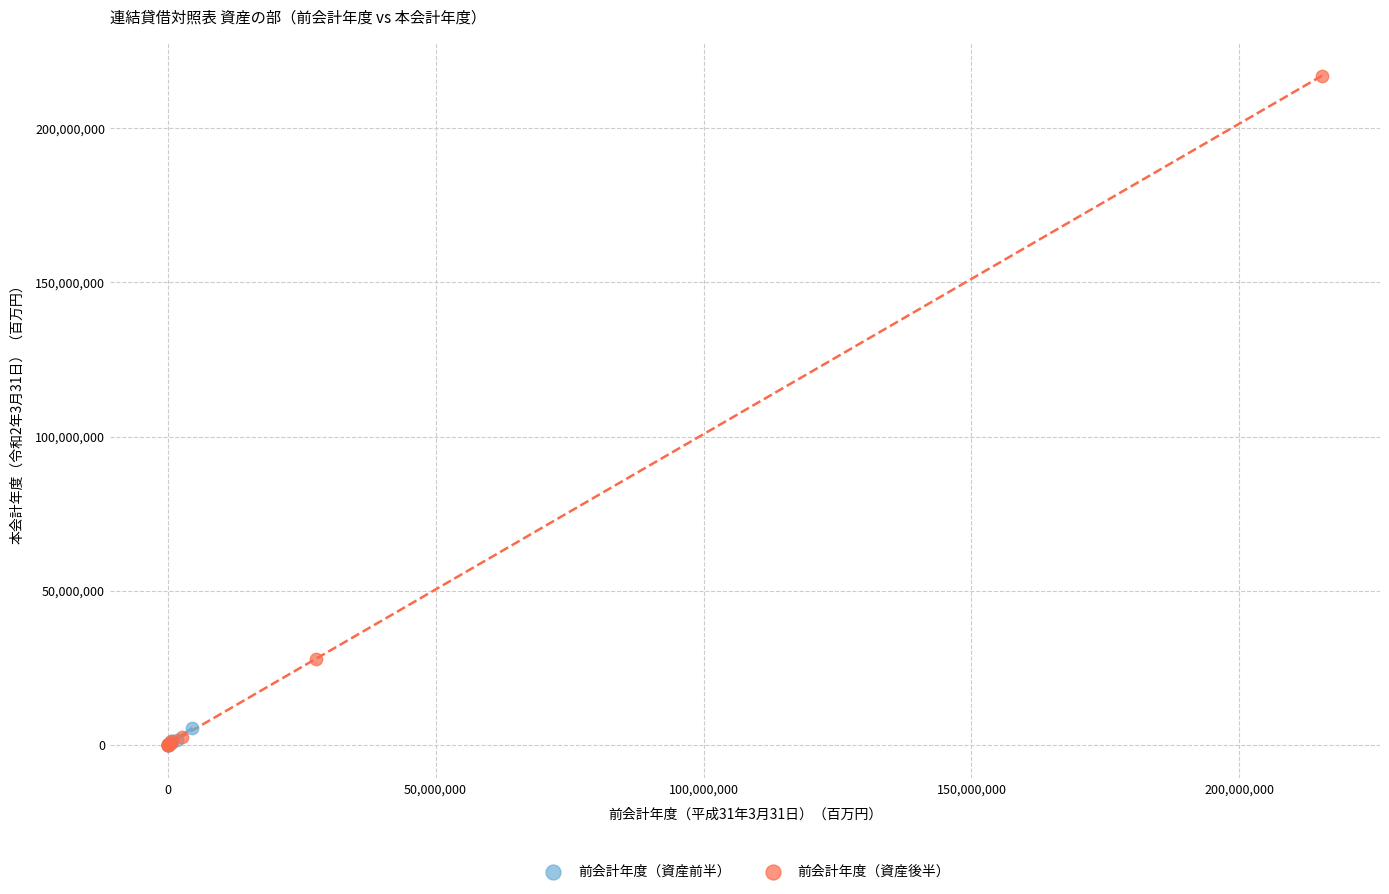

Which series reaches the maximum Y coordinate?

前会計年度（資産後半）